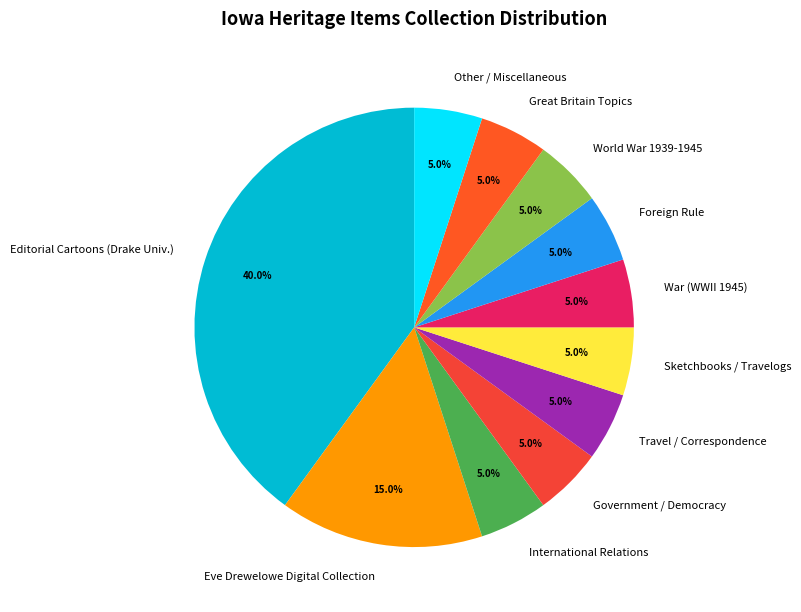

To the nearest percent, what is the difference between the largest and smallest slice percentages?

35%